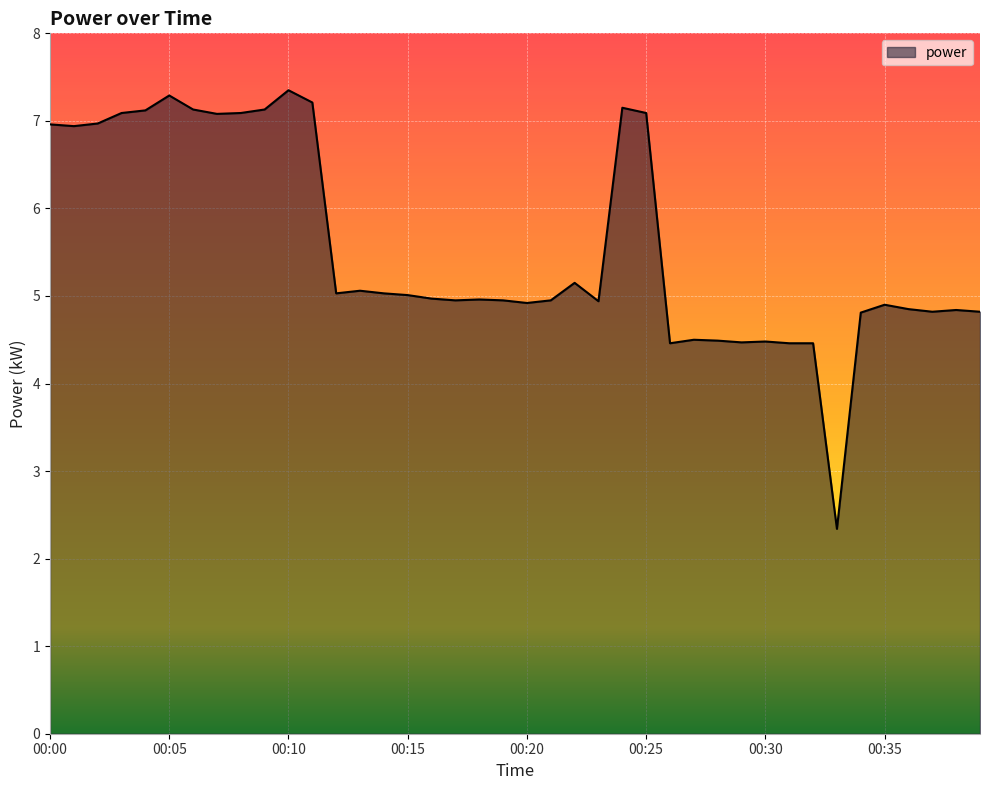

What is the difference between the maximum and minimum values?

5.0